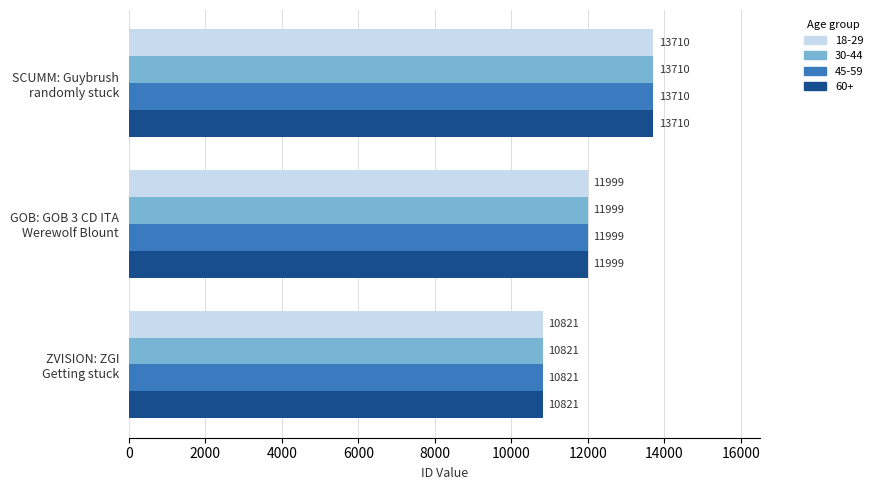

What is the sum of all 45-59 values?

36530